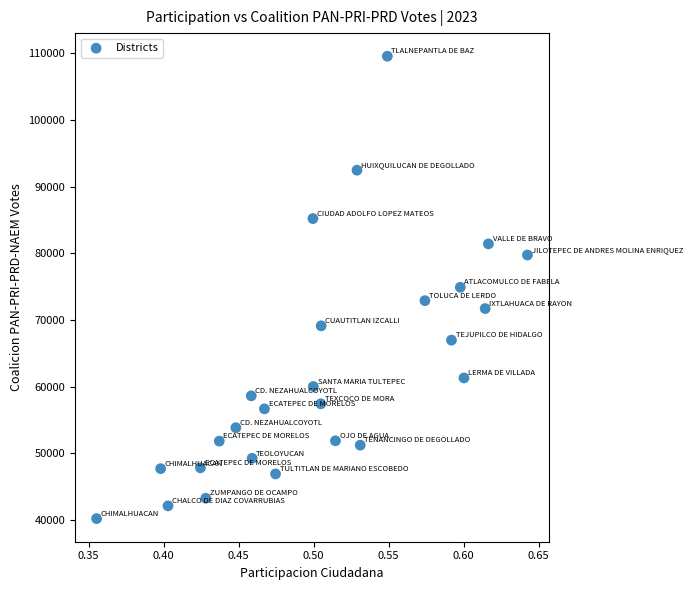

What is the range of Y values (max minus min)?

69402